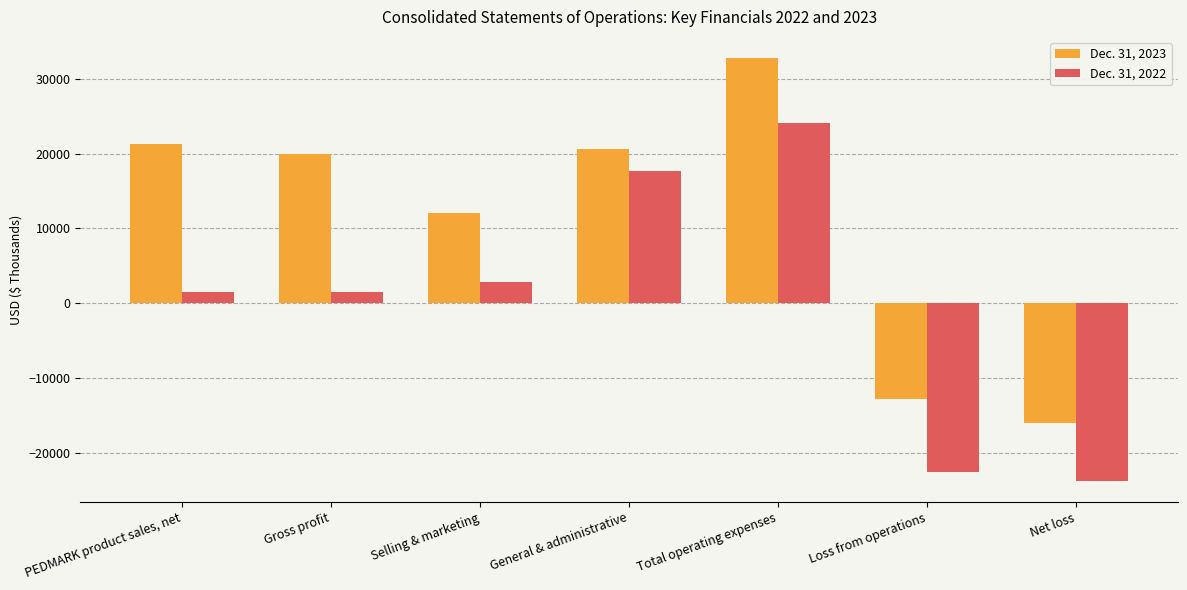

Between Gross profit and Net loss, which series saw the biggest shift?

Dec. 31, 2023